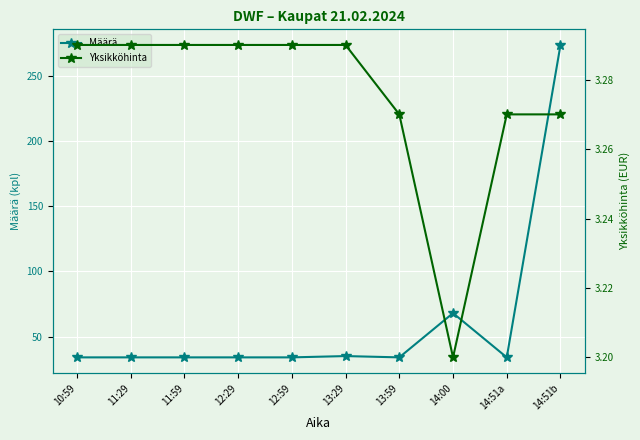

Which has a higher value, 11:29 or 10:59?

11:29